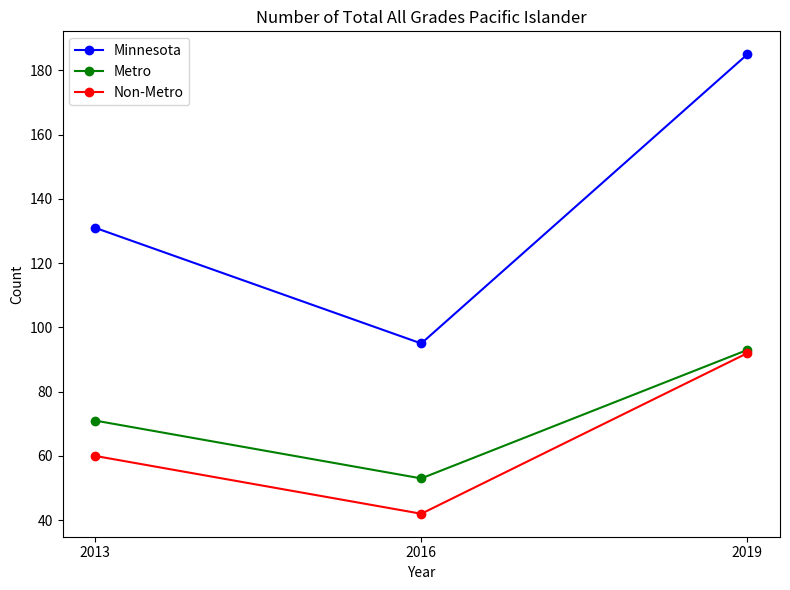

What is the difference between the highest and lowest values at 2013?

71